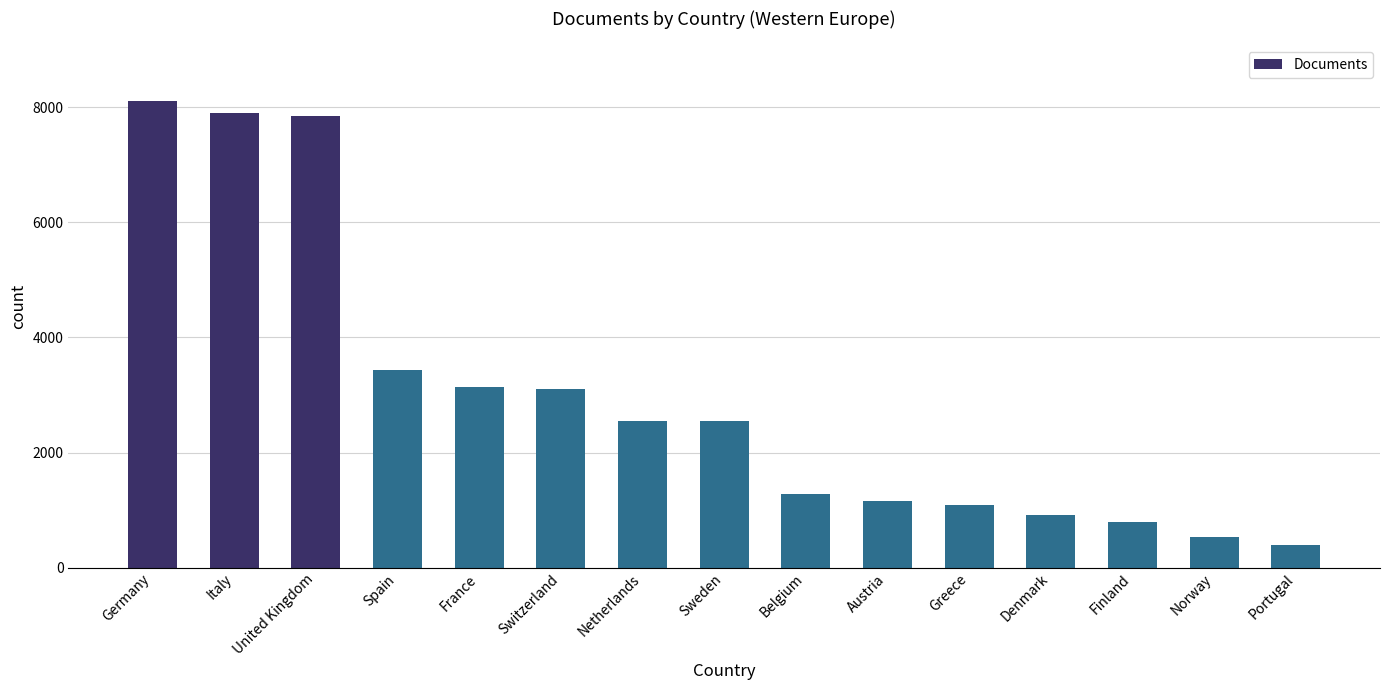

The value at Germany is 2829. True or false?

False